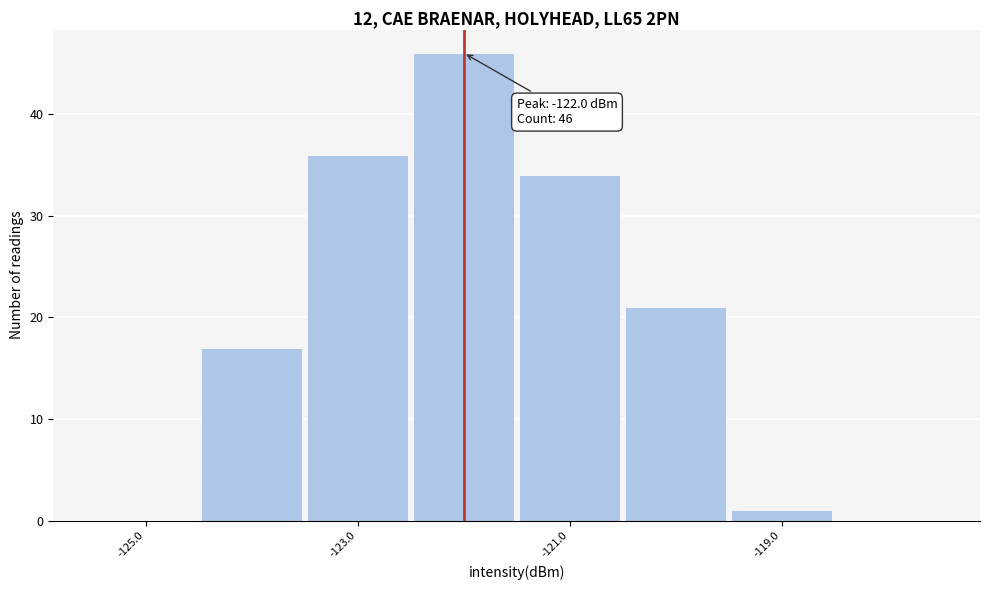

Which range on the x-axis has the tallest bar?

-122.5 to -121.5